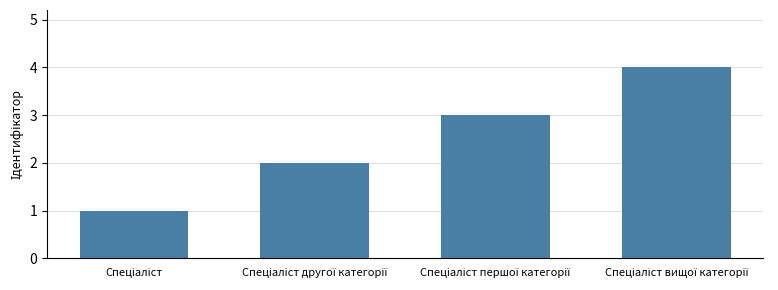

Are the bars grouped side by side (vs. stacked)?

No